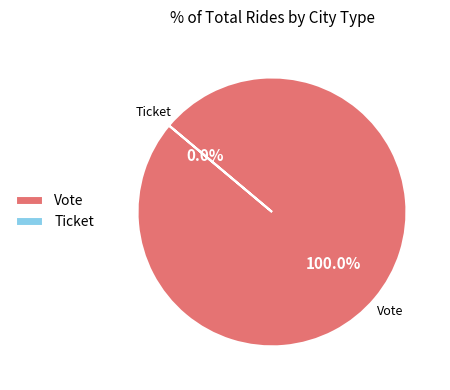

Which has a higher value, Vote or Ticket?

Vote